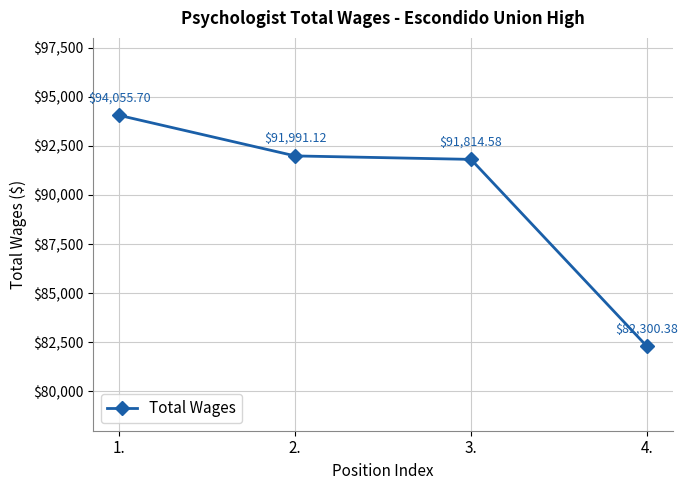

What position from the right is 3.?

2